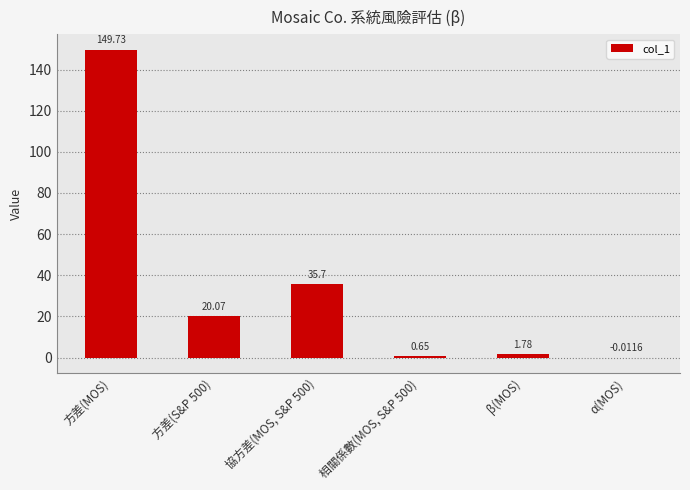

At which label does the data first exceed 20?

方差(MOS)